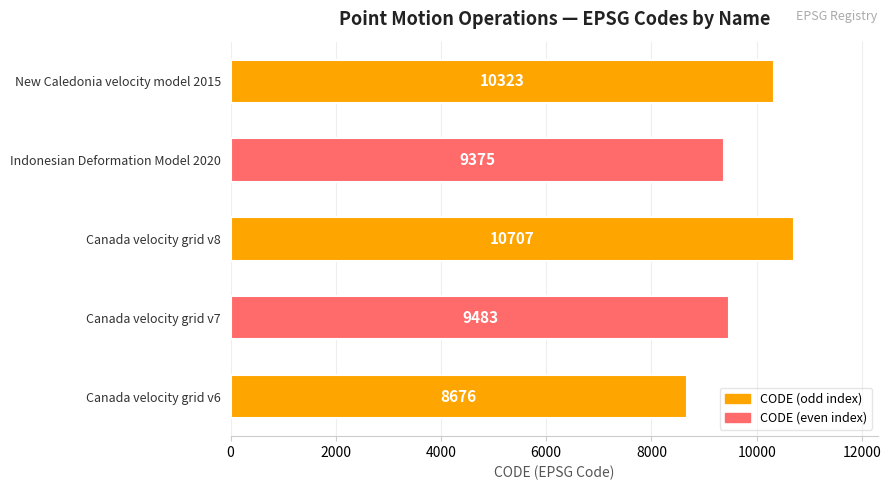

What is the maximum value shown in the chart?

10707